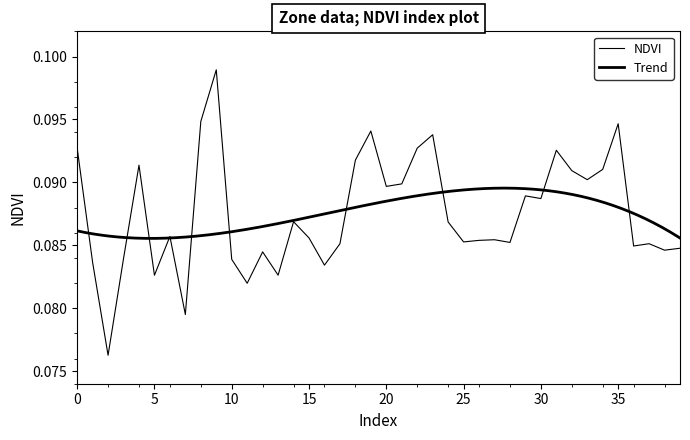

Does the chart have visible grid lines?

No